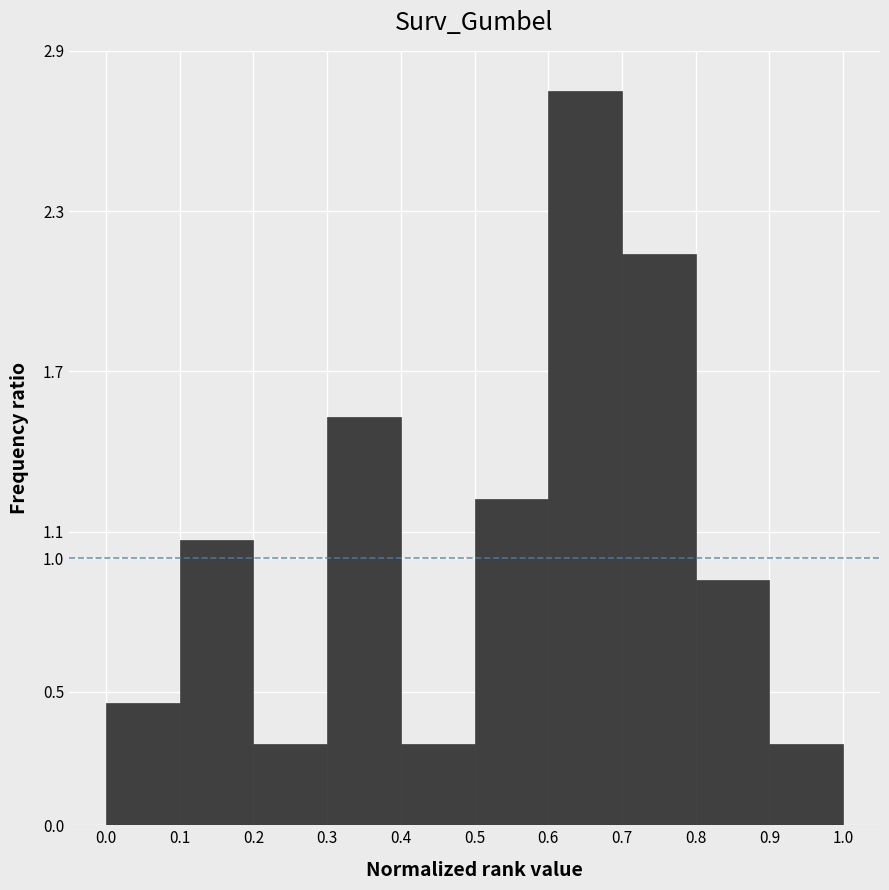

Reading left to right, list every bar in this chart as the range it spans on the x-axis followed by its height. The values are not printed on the chart, so give them approximately, as read against the axis.

0.0 to 0.1: 0.46
0.1 to 0.2: 1.07
0.2 to 0.3: 0.31
0.3 to 0.4: 1.53
0.4 to 0.5: 0.31
0.5 to 0.6: 1.22
0.6 to 0.7: 2.75
0.7 to 0.8: 2.14
0.8 to 0.9: 0.92
0.9 to 1.0: 0.31